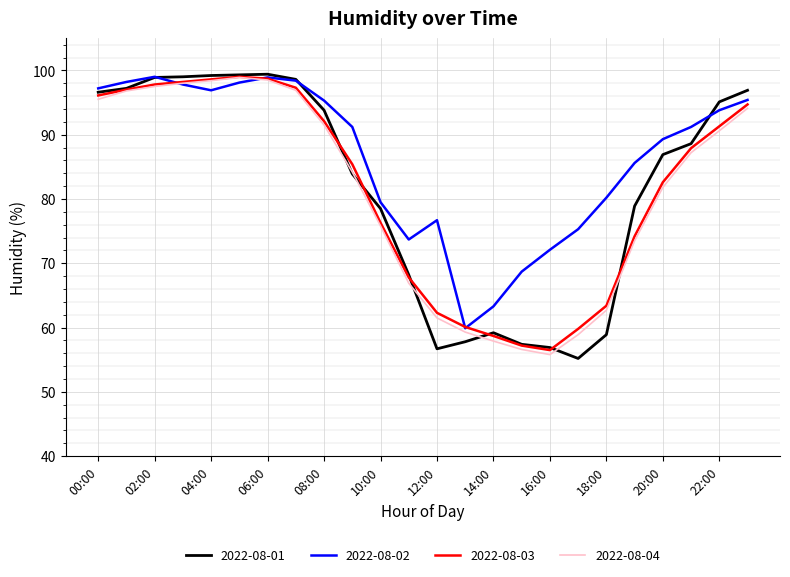

What is the minimum value shown in the chart?

55.2